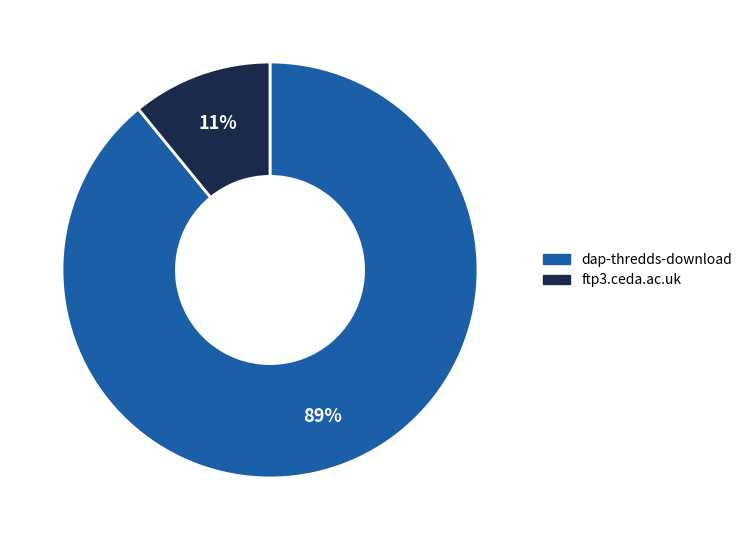

How many segments does this pie chart have?

2